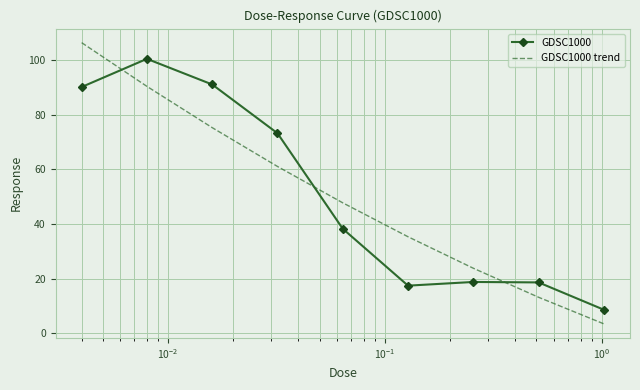

True or false: GDSC1000 and GDSC1000 trend cross at least once.

True